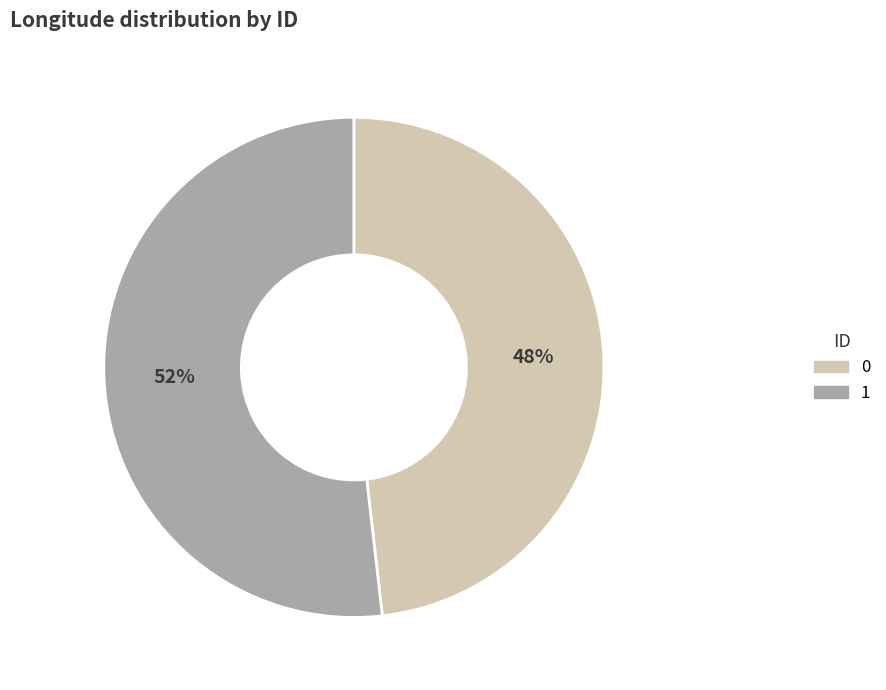

How many segments does this pie chart have?

2